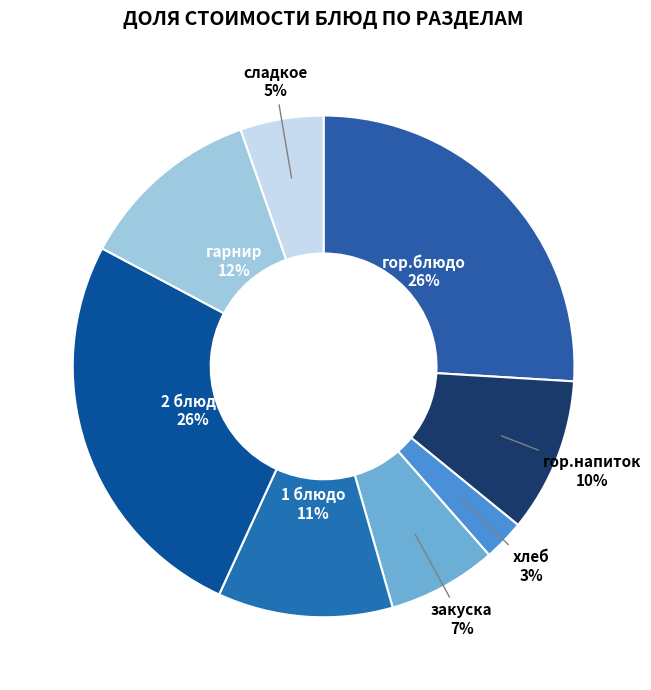

Does any single category account for the majority?

No